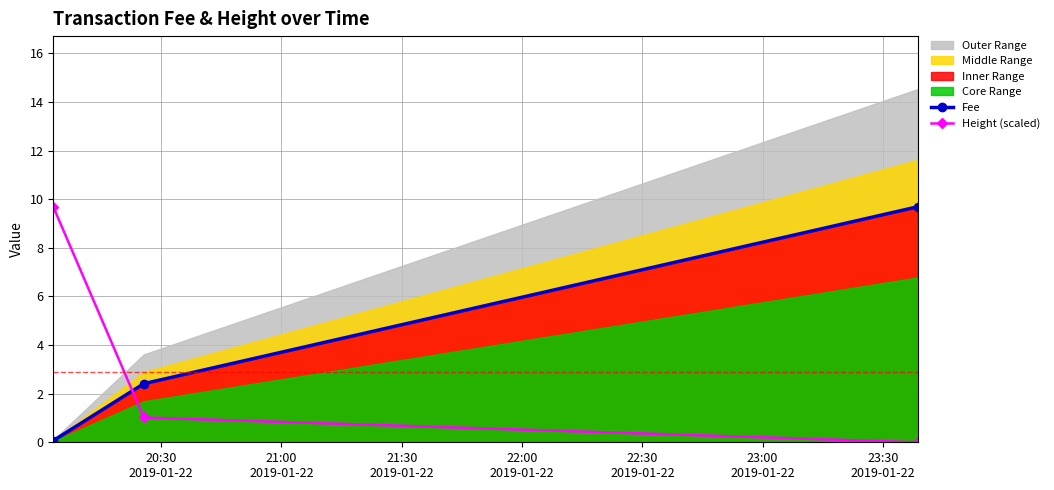

What is the difference between the maximum and second lowest values in the Height (scaled) series?

8.7